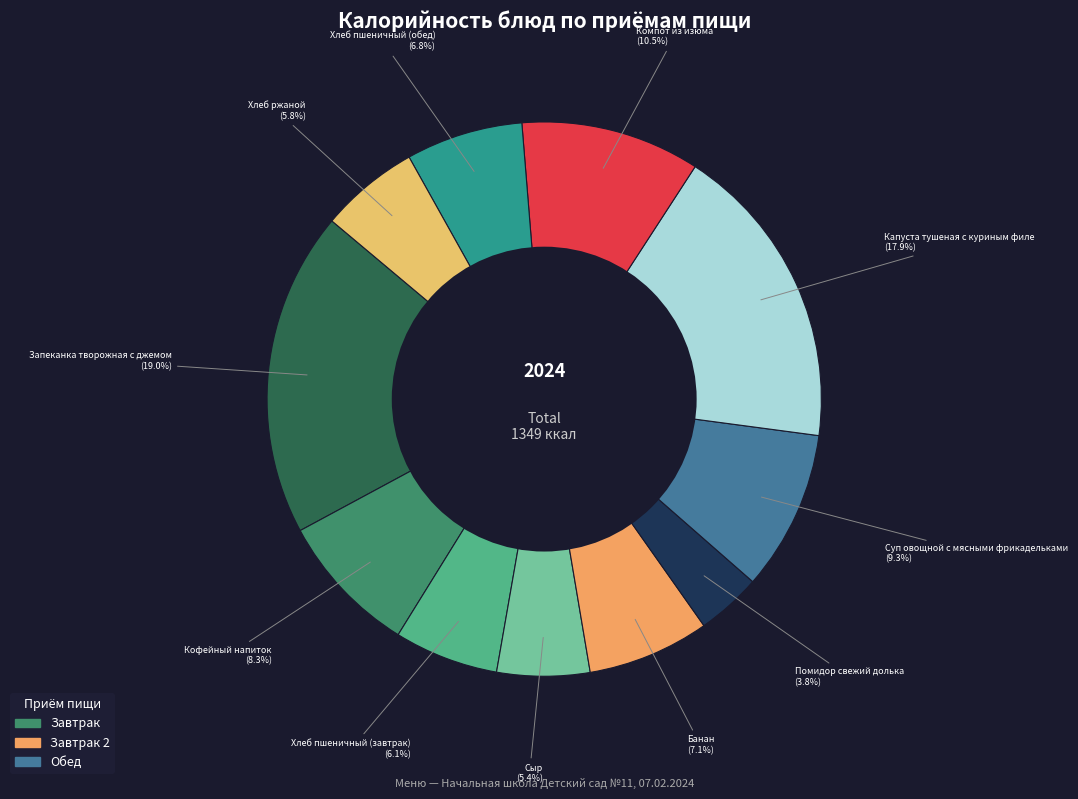

Rank the categories by value from highest to lowest.

Запеканка творожная с джемом, Капуста тушеная с куриным филе, Компот из изюма, Суп овощной с мясными фрикадельками, Кофейный напиток, Банан, Хлеб пшеничный (обед), Хлеб пшеничный (завтрак), Хлеб ржаной, Сыр, Помидор свежий долька